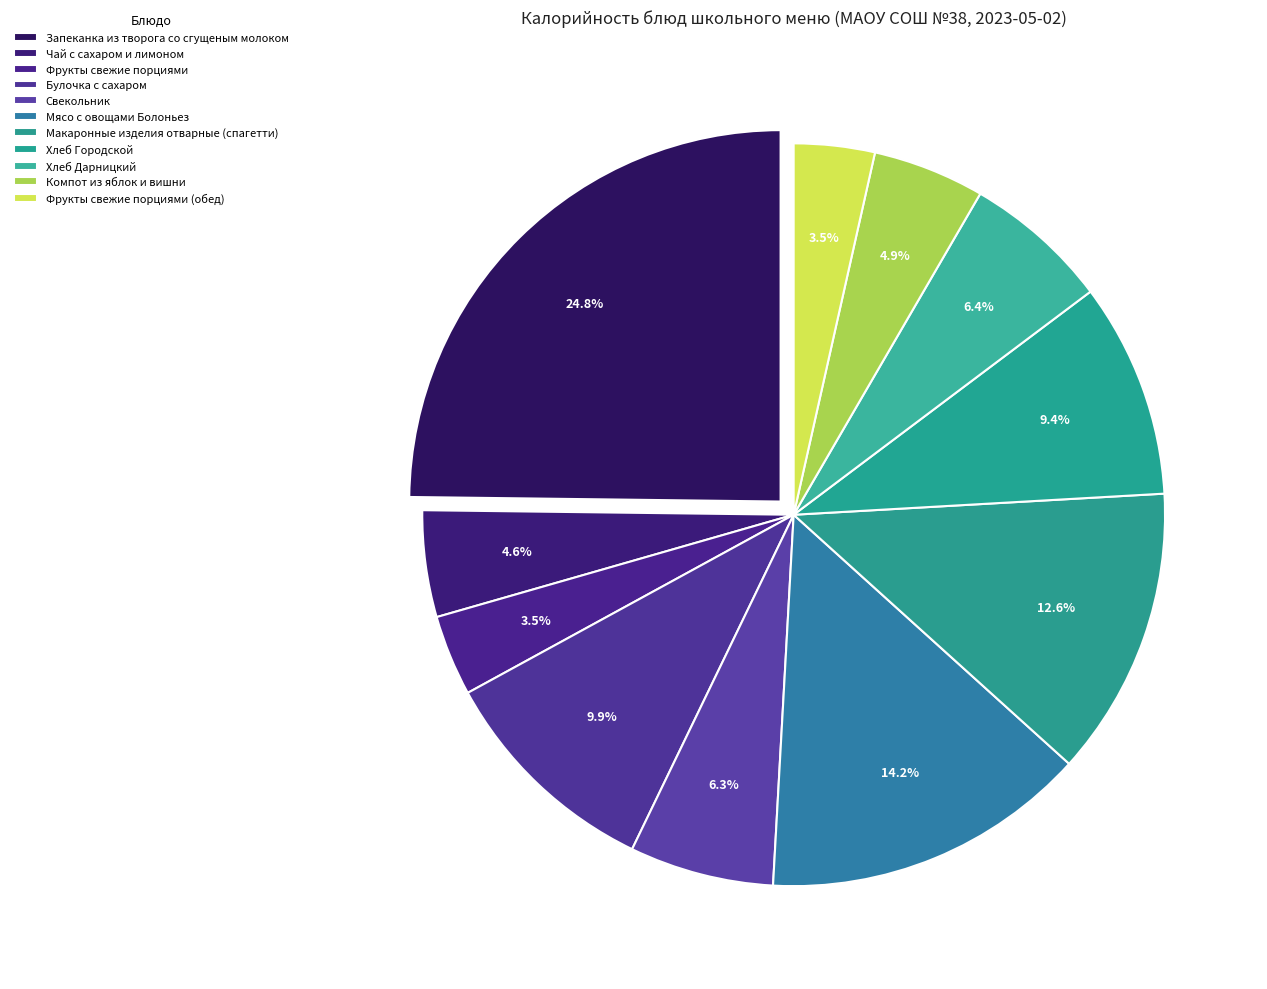

Between Хлеб Дарницкий and Фрукты свежие порциями, which is larger?

Хлеб Дарницкий